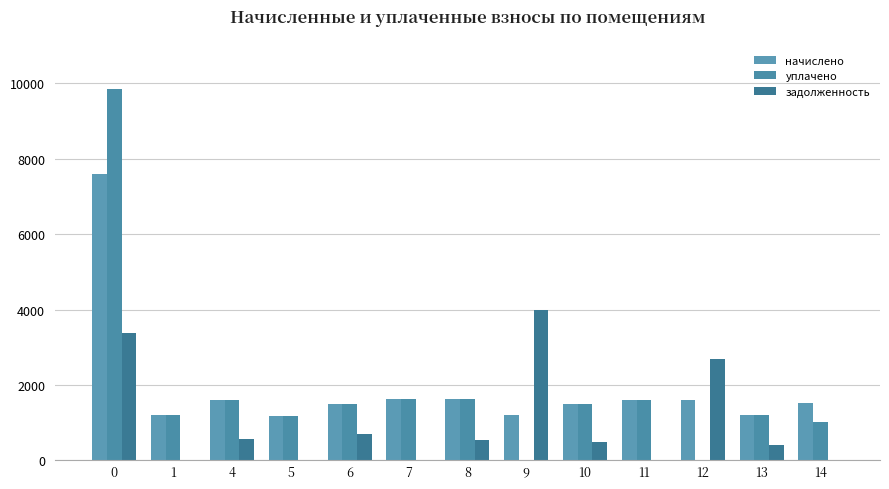

What is the difference between the second highest and minimum values in the начислено series?

446.1